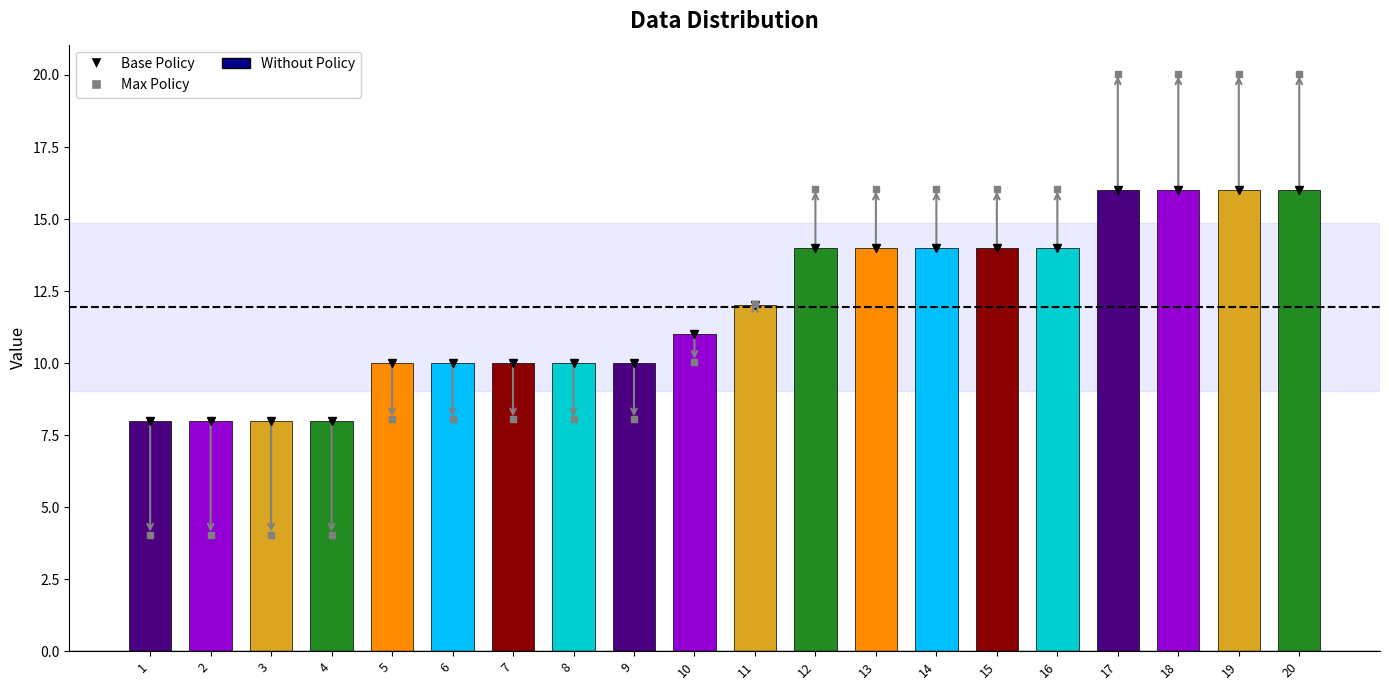

Reading left to right, list all the values displayed in this chart.

8	8	8	8	10	10	10	10	10	11	12	14	14	14	14	14	16	16	16	16